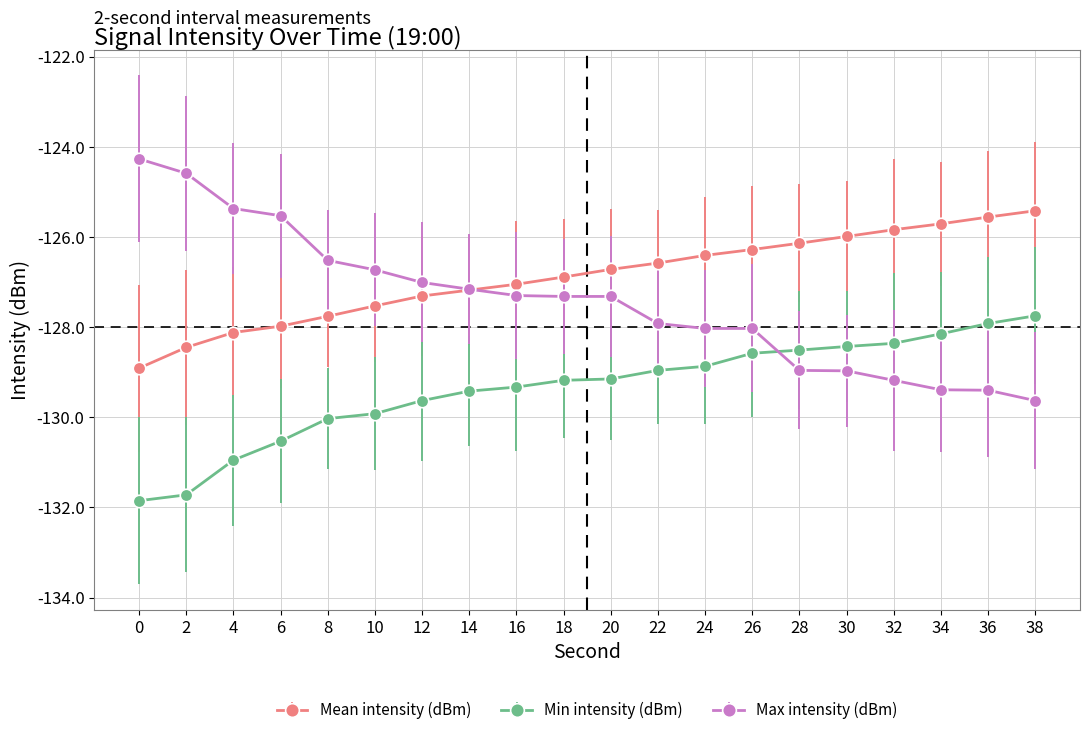

What is the difference between the maximum and minimum values in the Min intensity (dBm) series?

4.1